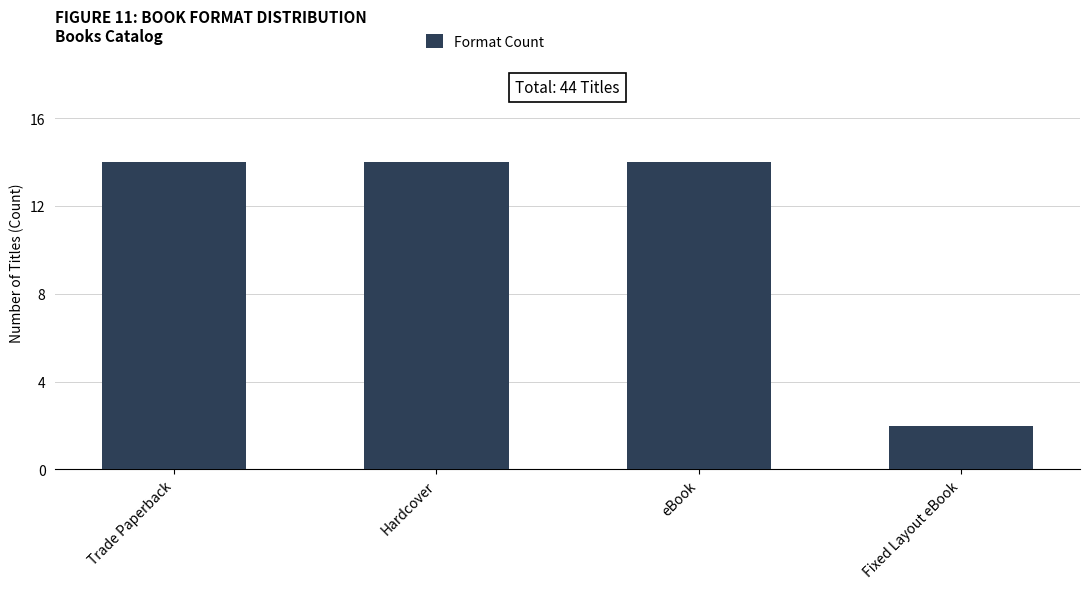

What is the sum of all values?

44